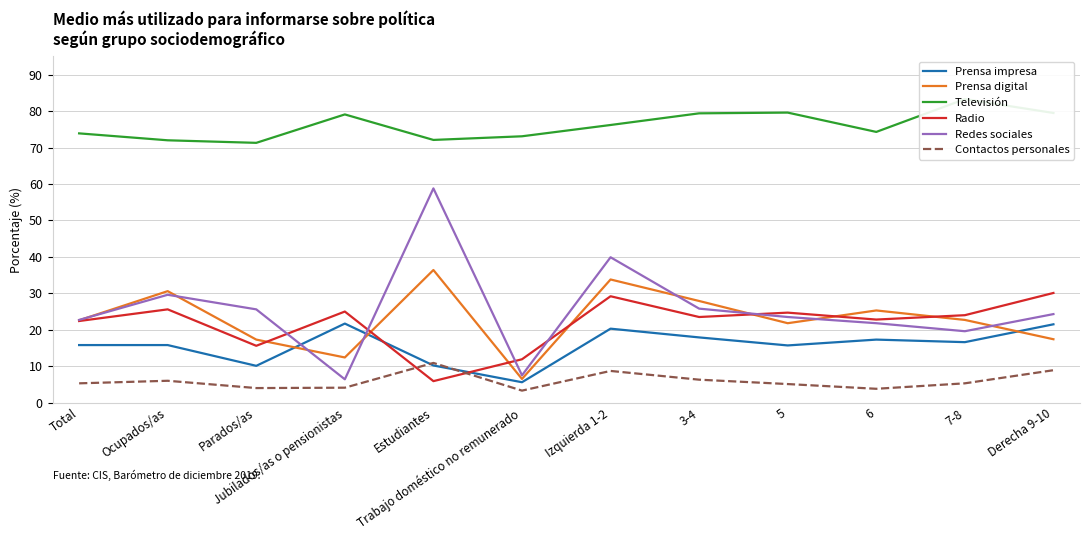

Between Ocupados/as and Parados/as, which series saw the biggest shift?

Prensa digital